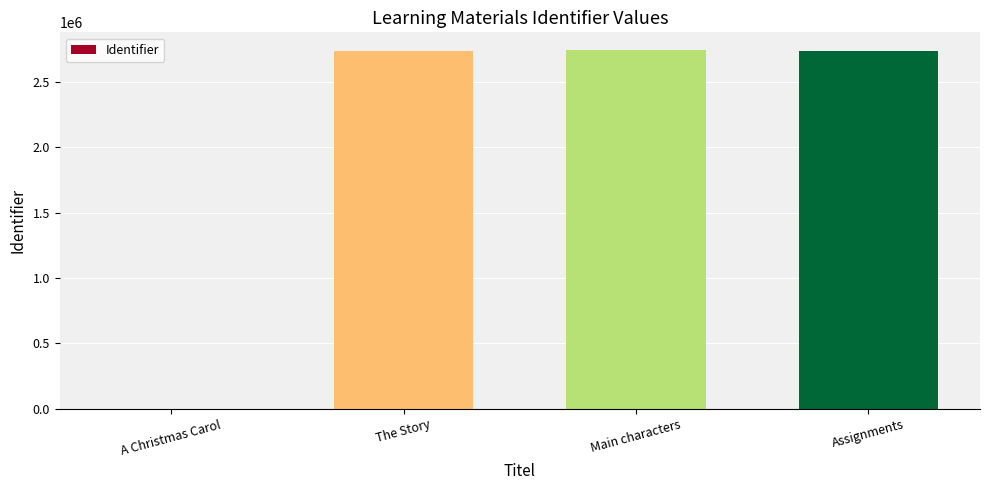

Which has a higher value, The Story or A Christmas Carol?

The Story